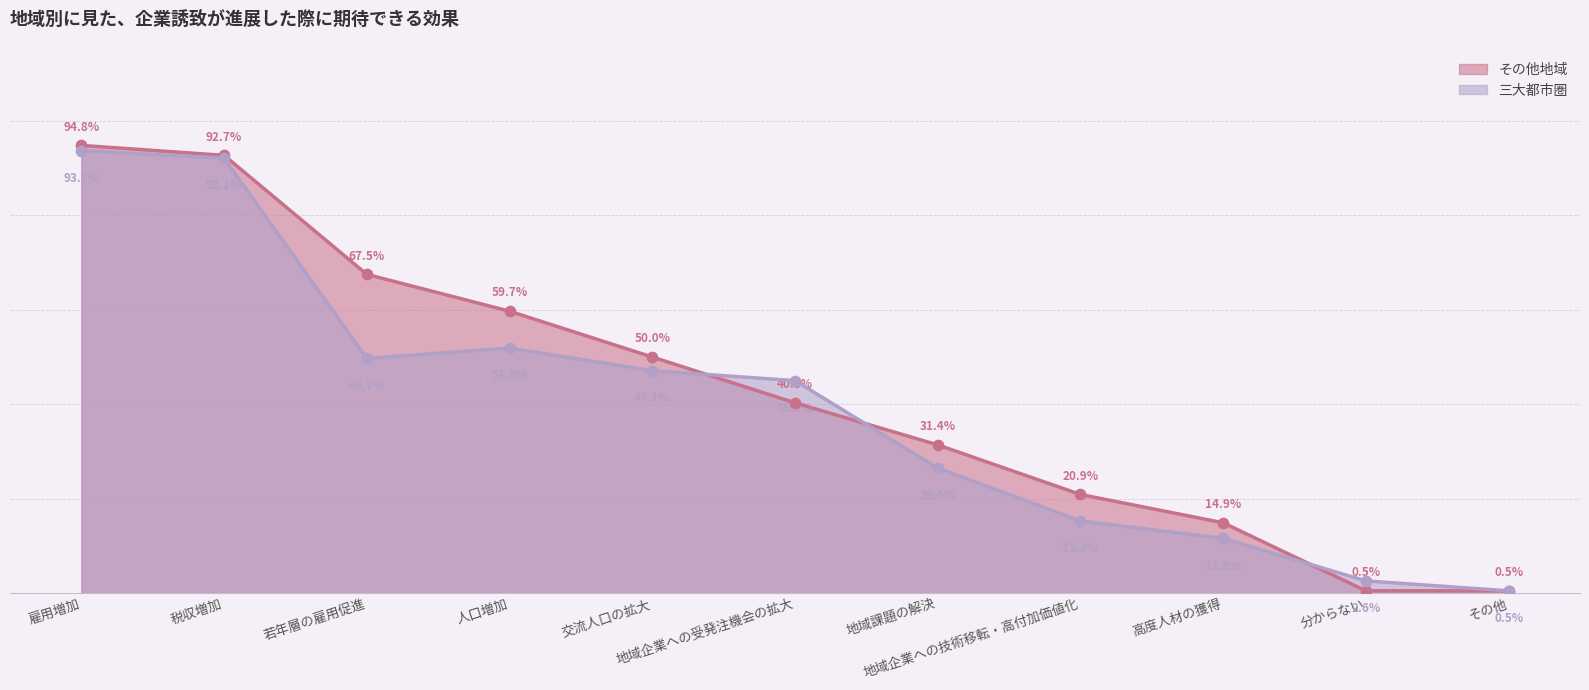

Which series has the largest Y range (max minus min)?

その他地域